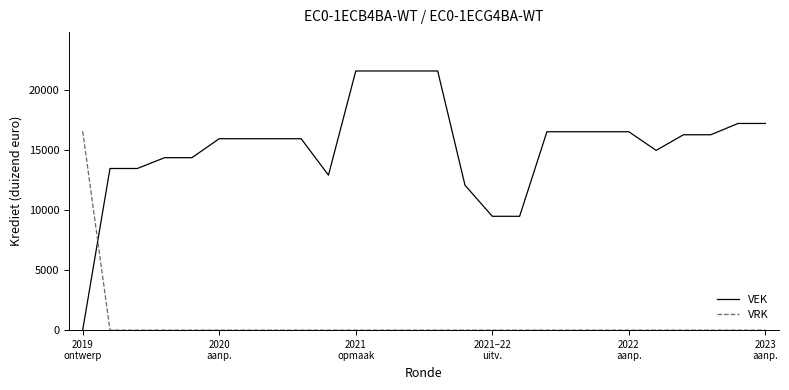

Reading right to left, what are all the values shown in this chart?

VEK: 17209	17209	16268	16268	14966	16519	16519	16519	16519	9479	9479	12066	21579	21579	21579	21579	12905	15938	15938	15938	15938	14360	14360	13459	13459	0
VRK: 0	0	0	0	0	0	0	0	0	0	0	0	0	0	0	0	0	0	0	0	0	0	0	0	0	16562